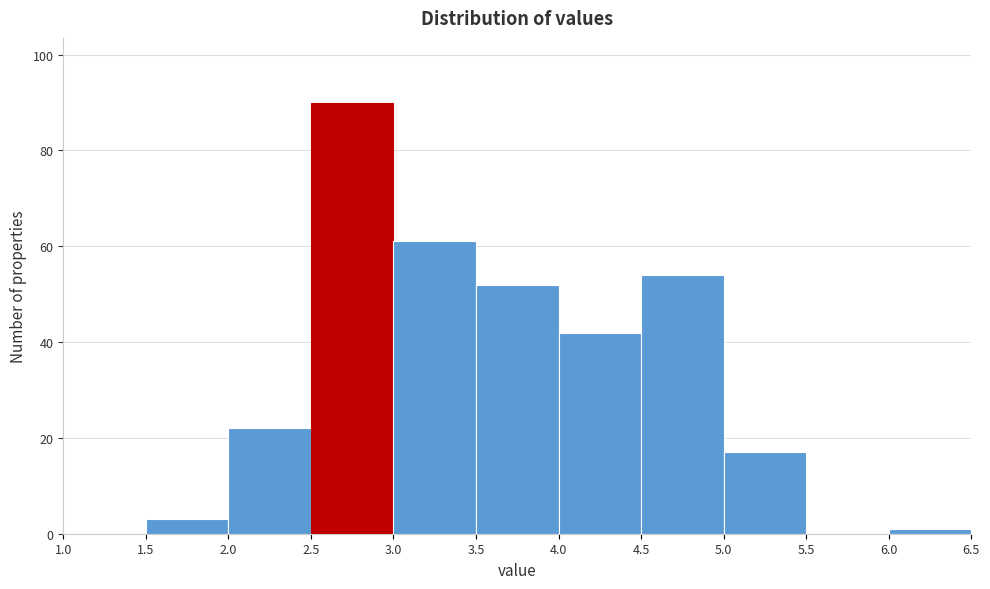

What is the height of the bar covering 5.0 to 5.5 on the x-axis? The values are not printed on the chart, so give them approximately, as read against the axis.

18